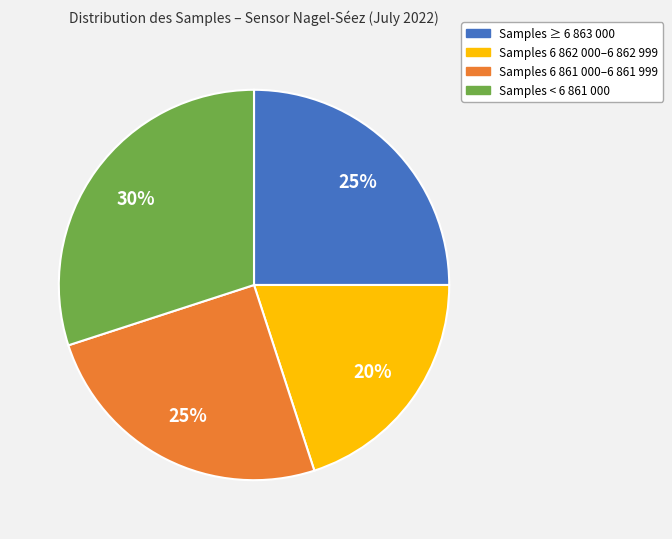

To the nearest percent, what is the average slice percentage?

25%